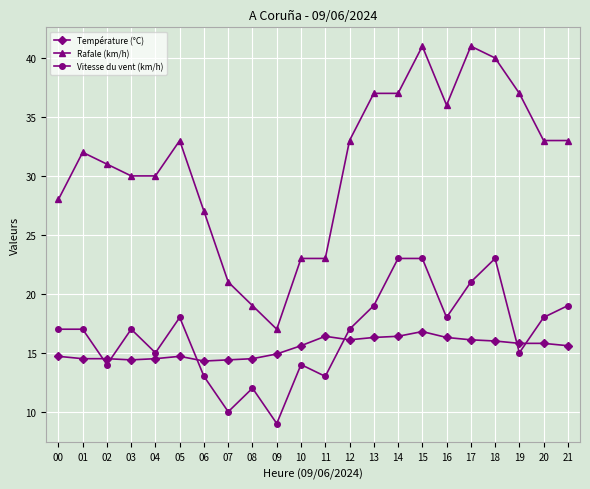

Does the chart have visible grid lines?

Yes